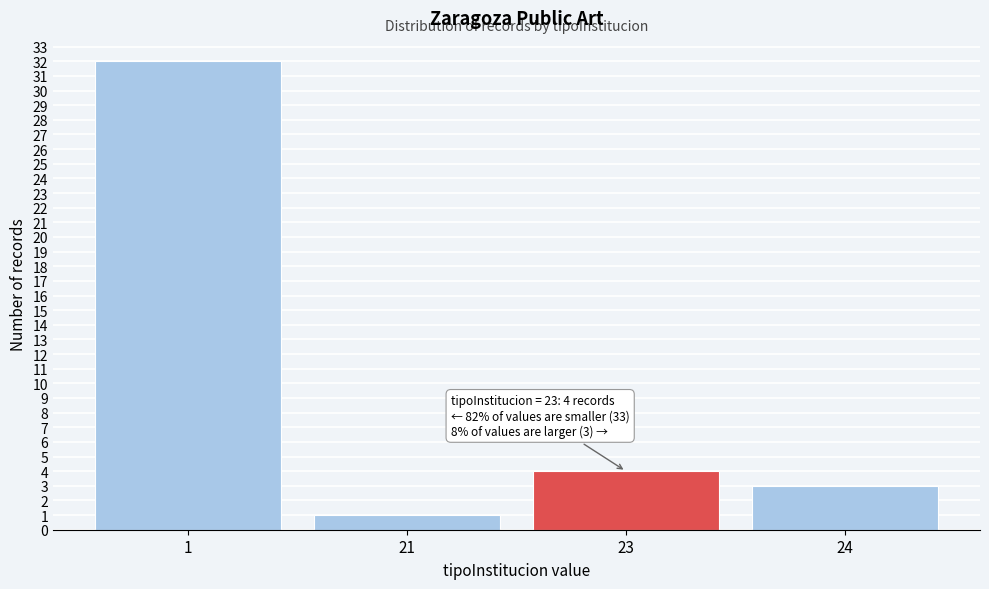

Reading left to right, list all the values displayed in this chart.

1=32	21=1	23=4	24=3